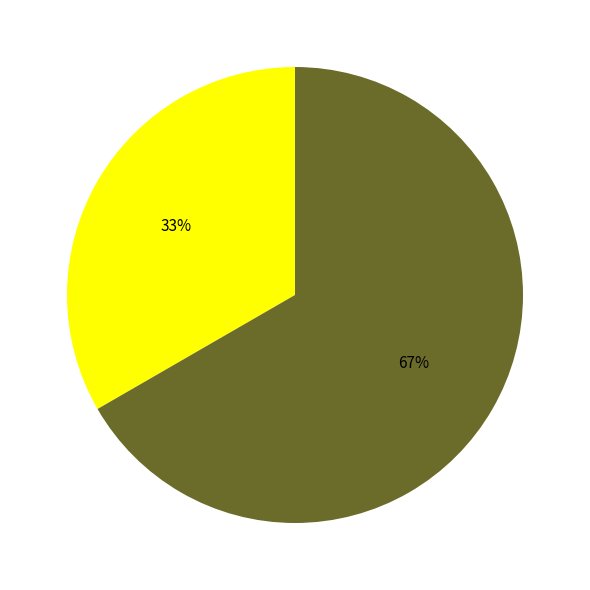

Is there any slice that represents more than half of the pie?

Yes